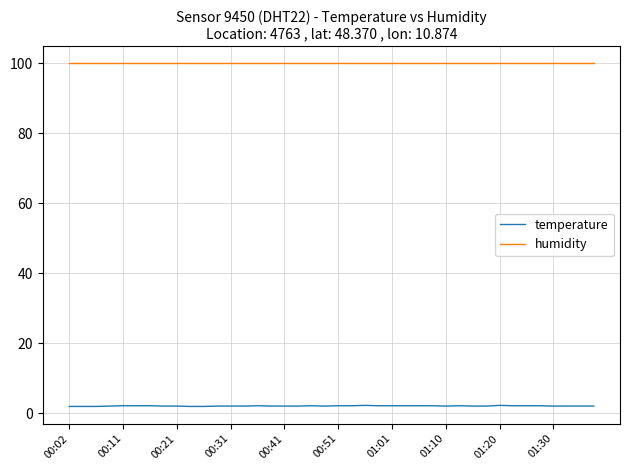

How many categories are shown in the chart?

40